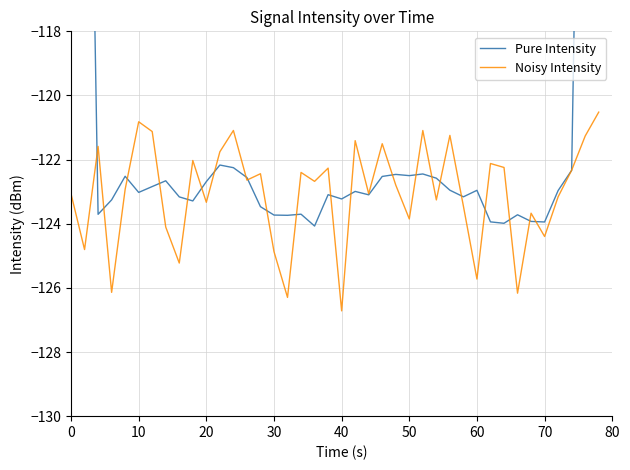

What is the highest value of the Noisy Intensity series?

-120.5